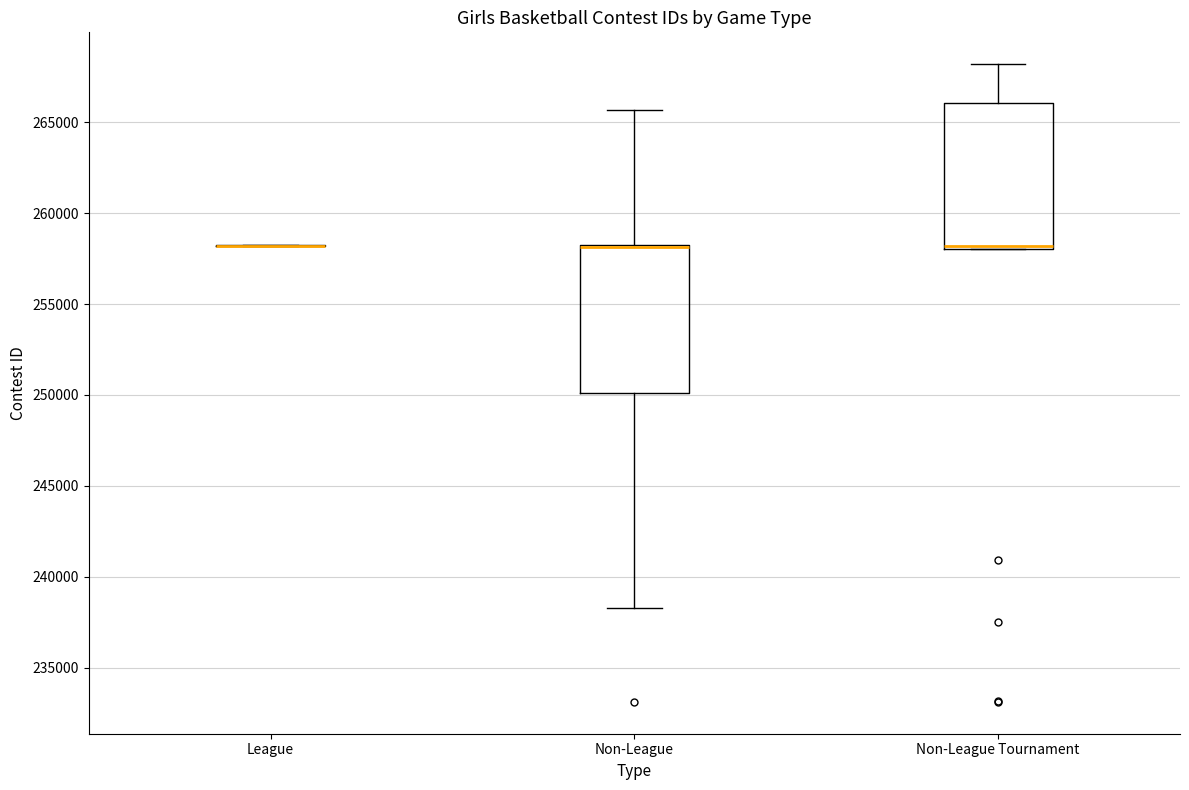

Reading left to right, transcribe this box plot: for each box, give where its median line is, the range the box spans, and where its two whiskers end, as read against the y-axis. The values are not printed on the chart, so give them approximately, as read against the axis.

League: box collapsed to a line at 258000, whiskers 258000 to 258000
Non-League: median 258000 (drawn on the box's upper edge), box 250000 to 258000, whiskers 238500 to 265500
Non-League Tournament: median 258000 (just above the box's lower edge), box 258000 to 266000, whiskers 258000 to 268000